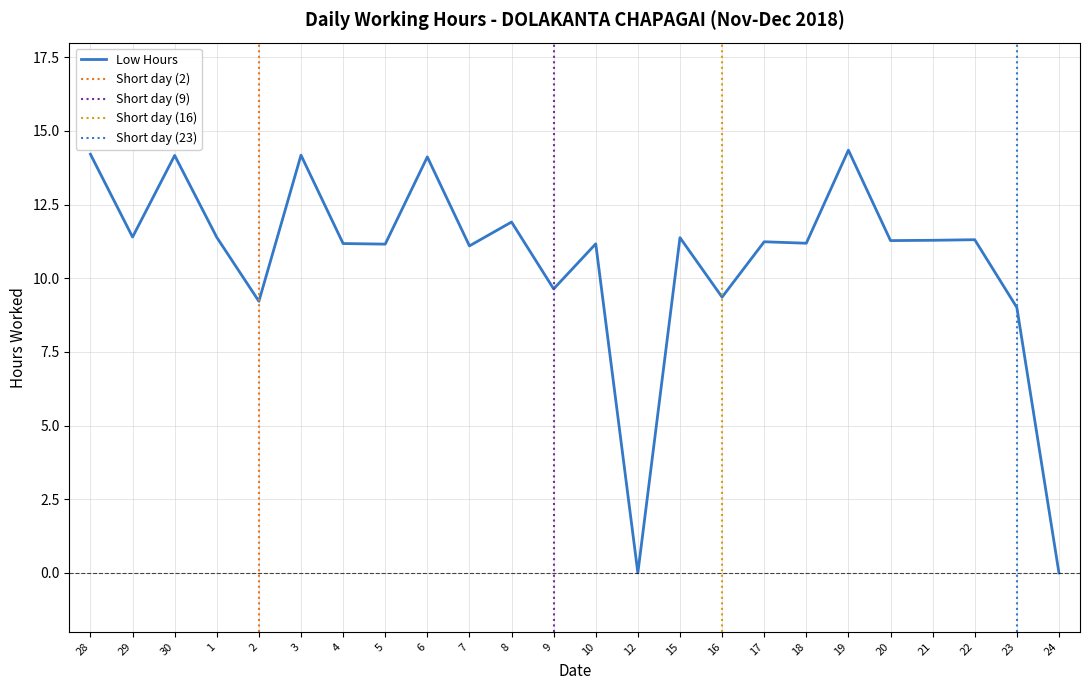

At which label is the value closest to 7?

23